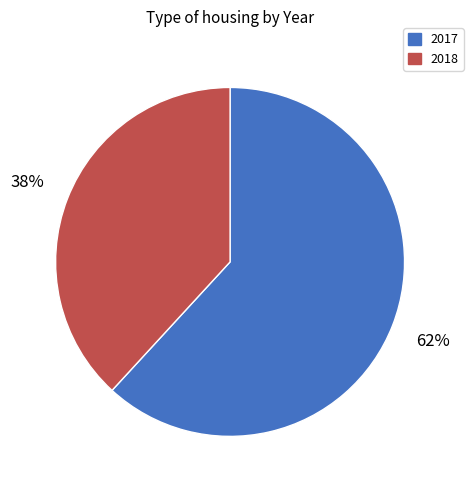

Approximately how many times larger is the value at 2017 compared to 2018?

1.6